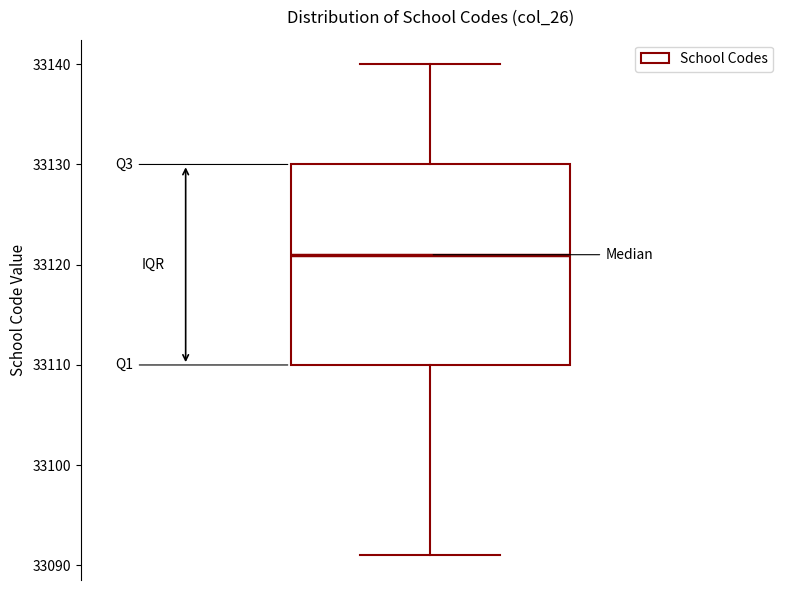

Where does the median line of the box sit on the y-axis? The values are not printed on the chart, so give them approximately, as read against the axis.

33121